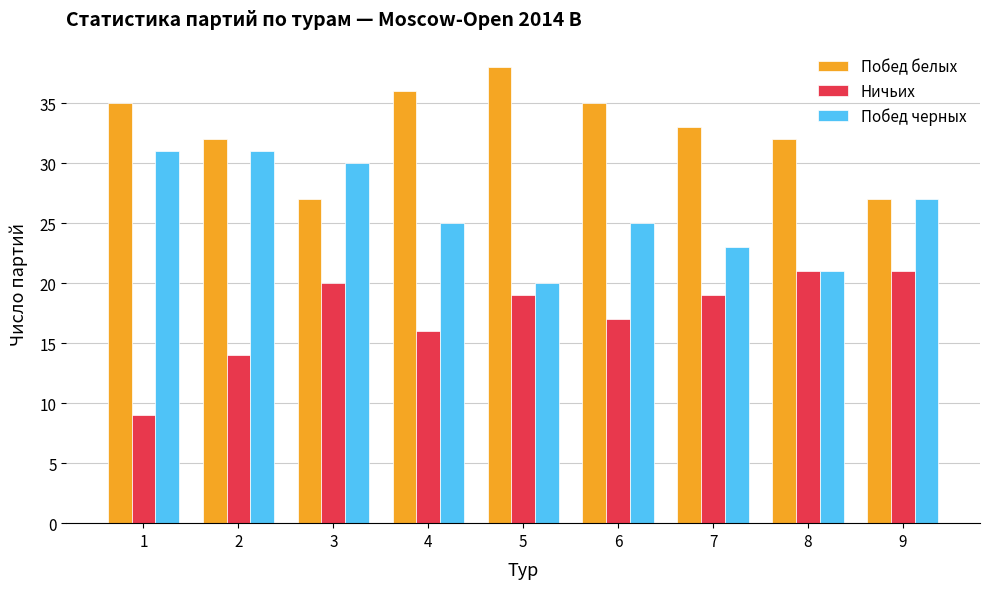

The Побед черных series shows 14 at 3. True or false?

False